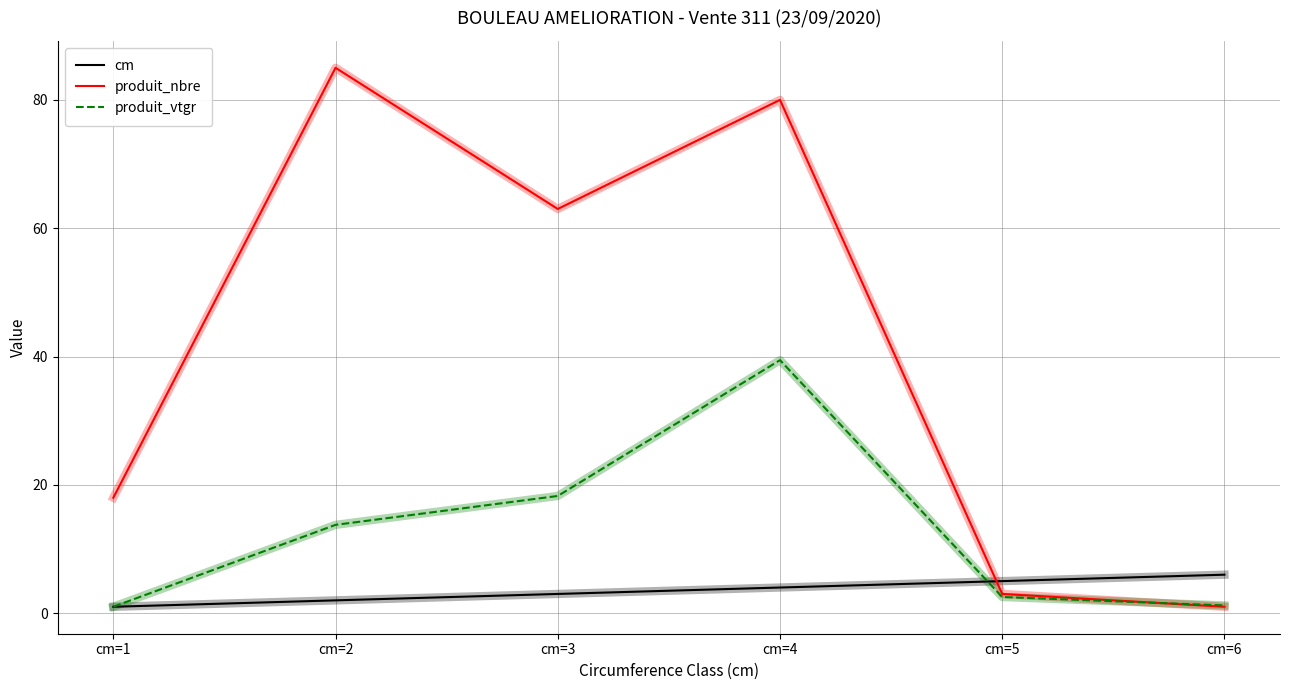

True or false: cm and produit_vtgr cross at least once.

True